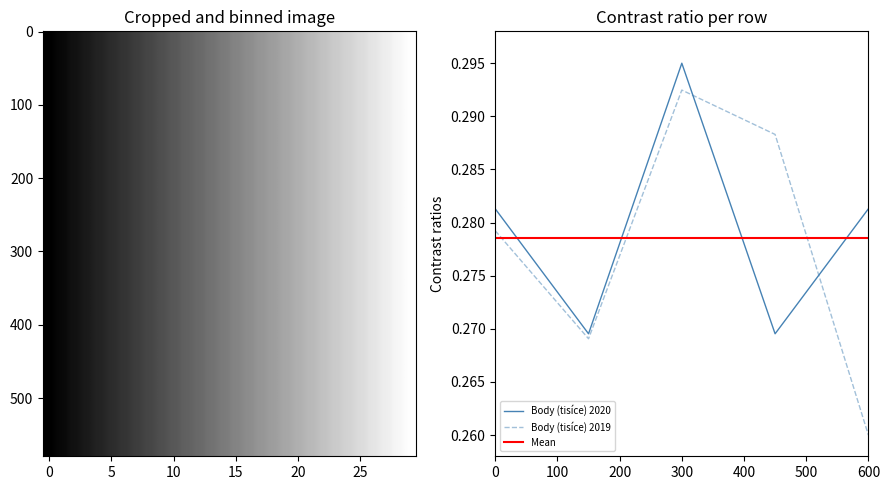

Which category has the highest value in the Body (tisíce) 2019 series?

300